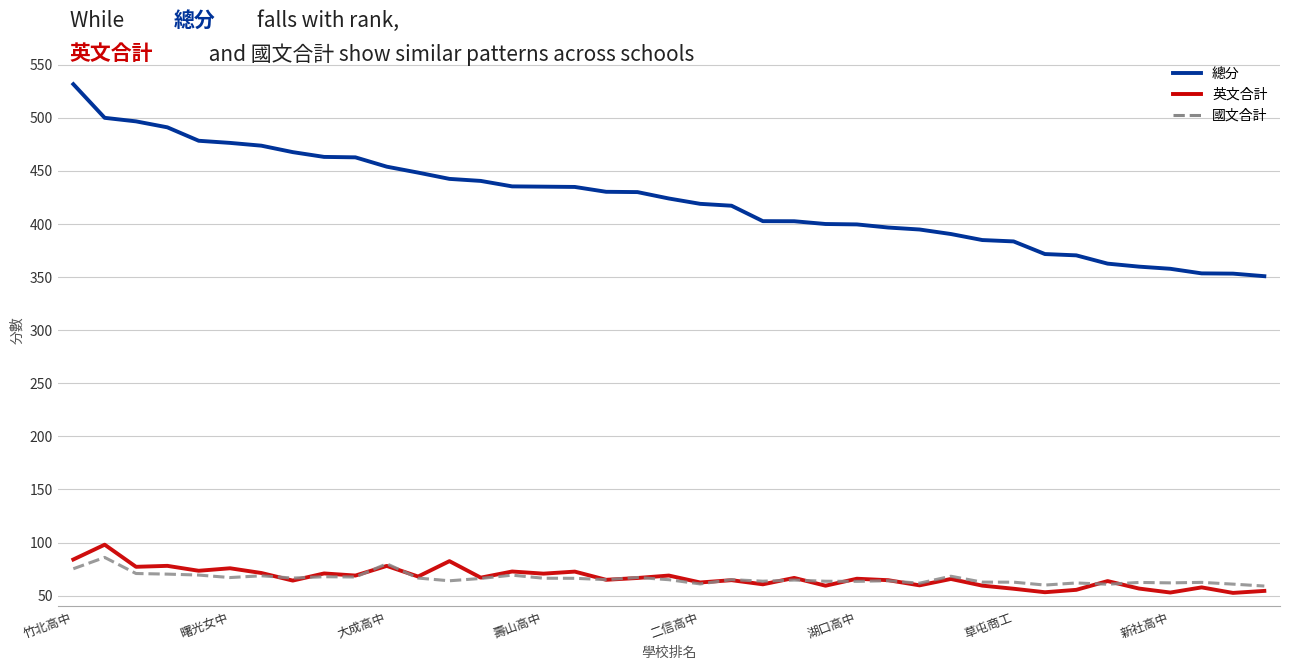

What is the maximum value shown in the chart?

531.7